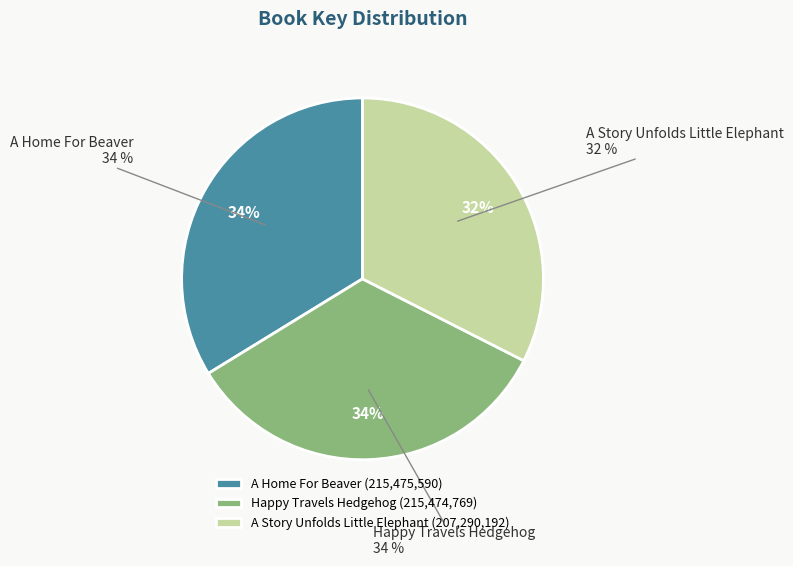

True or false: A Home For Beaver accounts for 34% of the total.

True